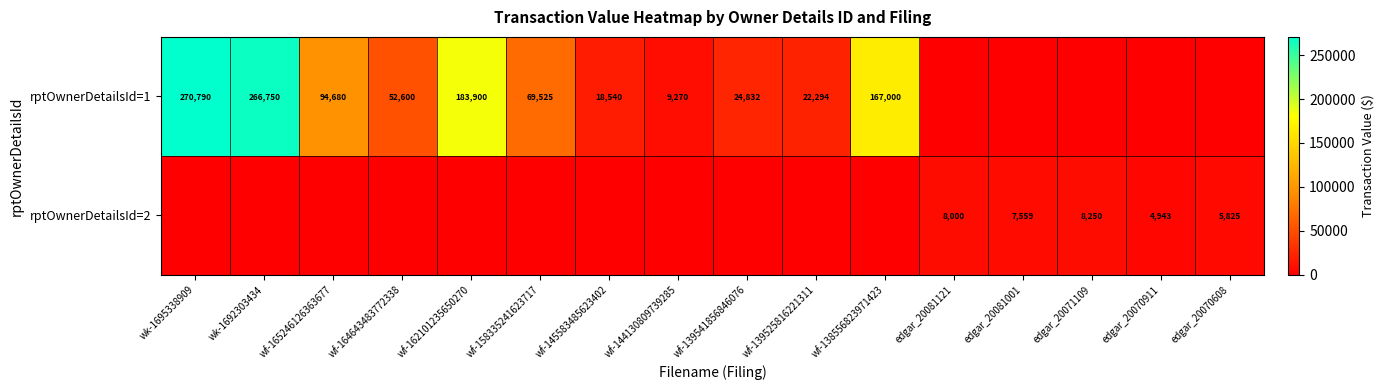

Between wf-144130809739285 and wf-138556823971423, which is larger?

wf-138556823971423